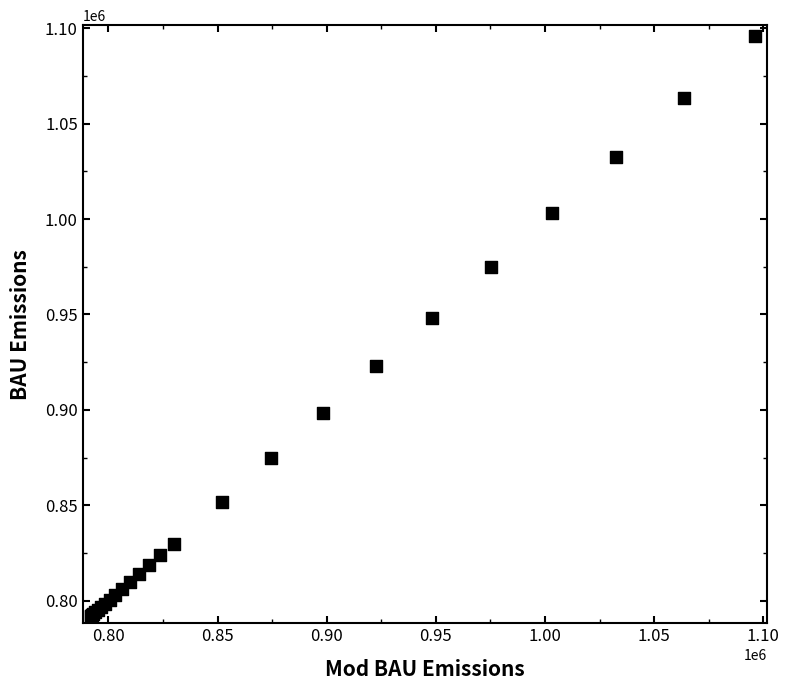

What Y value in the scatter plot is closest to 944127?

948378.0